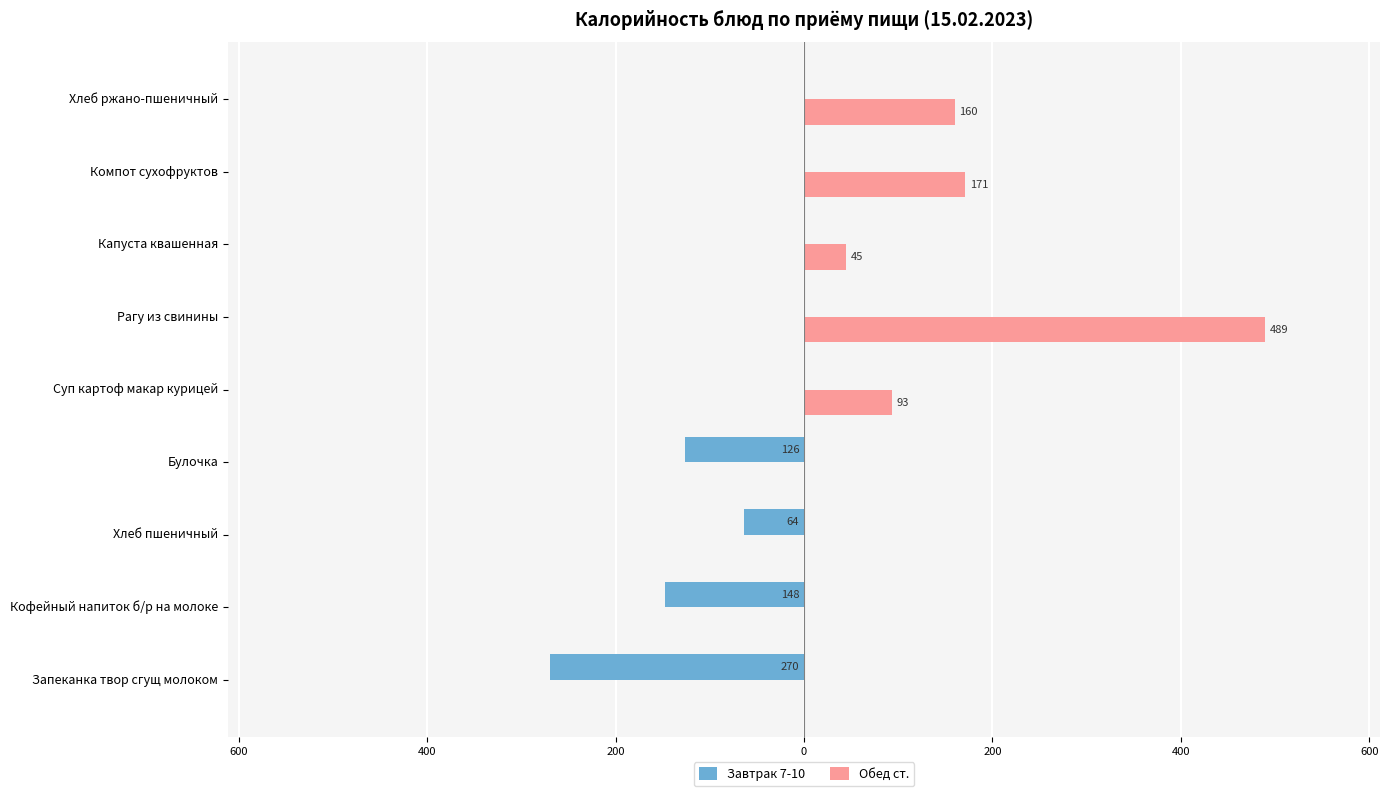

What are all the series names shown in the legend?

Завтрак 7-10, Обед ст.